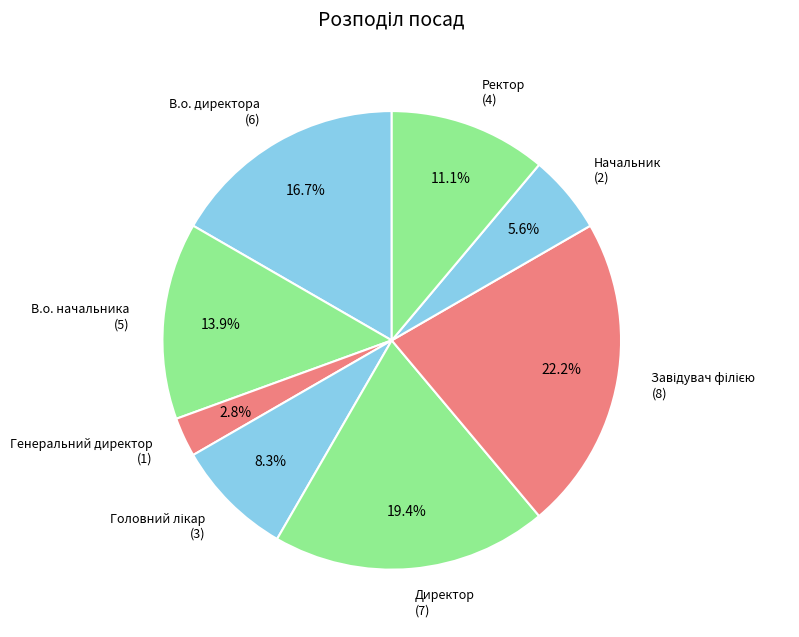

What is the smallest slice in the pie chart?

Генеральний директор